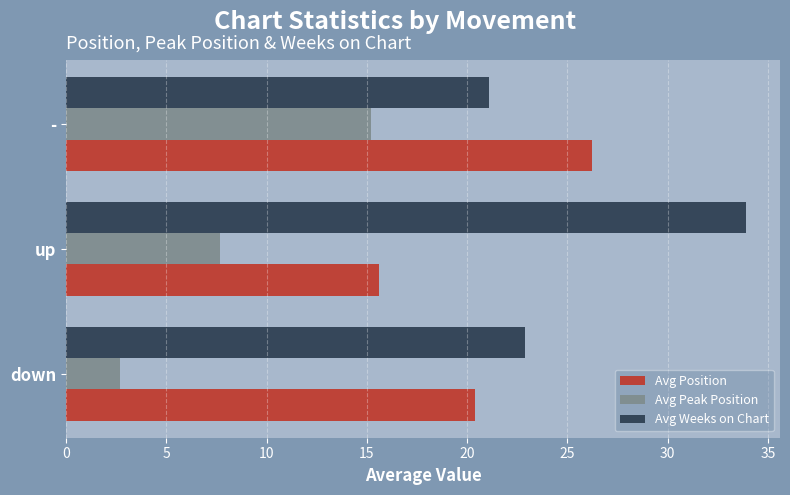

List the series in order of their peak value, highest first.

Avg Weeks on Chart, Avg Position, Avg Peak Position